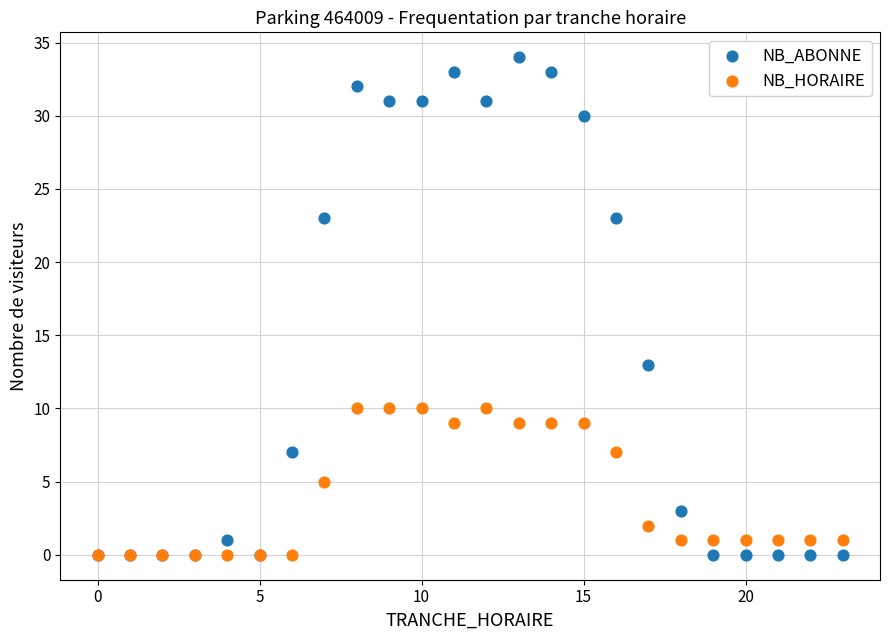

Across all series, what Y value is closest to 17?

13